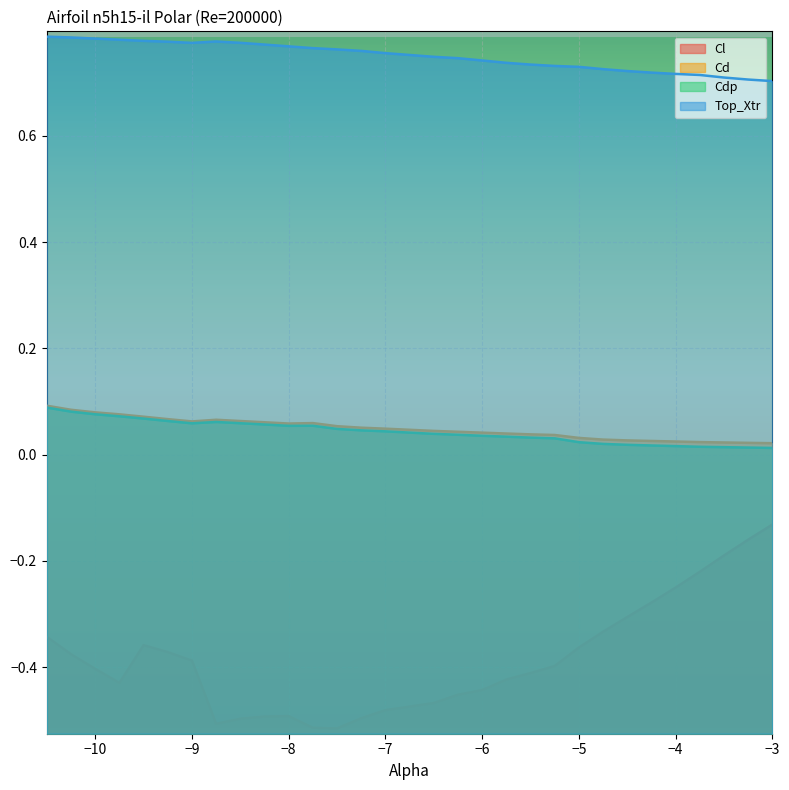

What is the sum of the Cd values at -7.75 and -5.5?

0.1